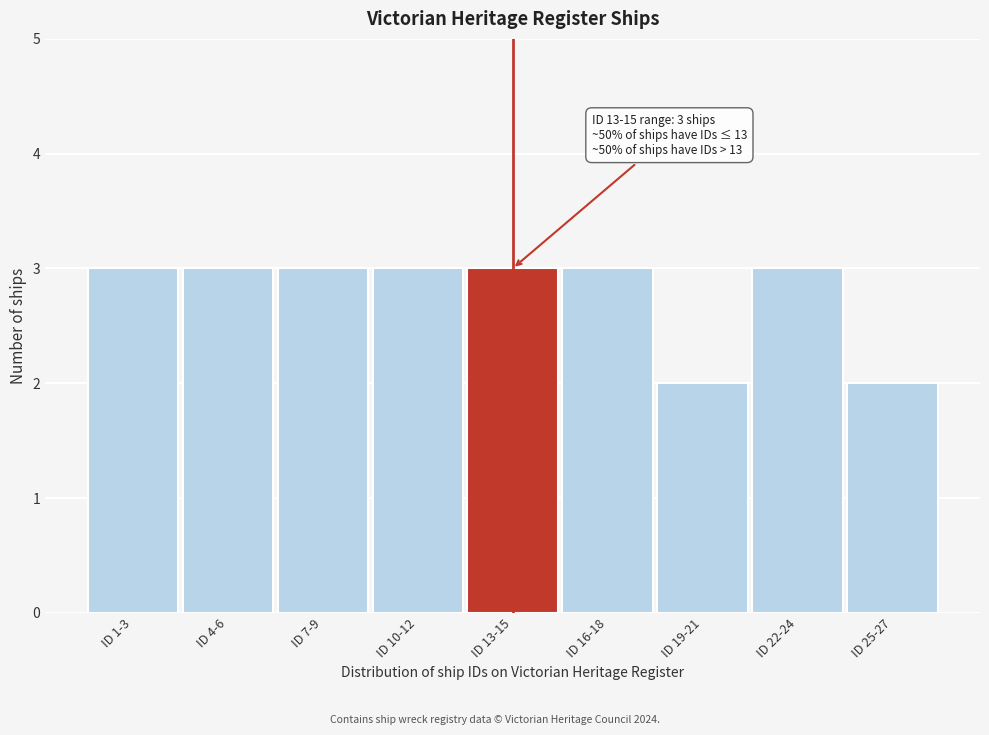

Reading right to left, extract all data points from this chart.

ID 25-27=2	ID 22-24=3	ID 19-21=2	ID 16-18=3	ID 13-15=3	ID 10-12=3	ID 7-9=3	ID 4-6=3	ID 1-3=3